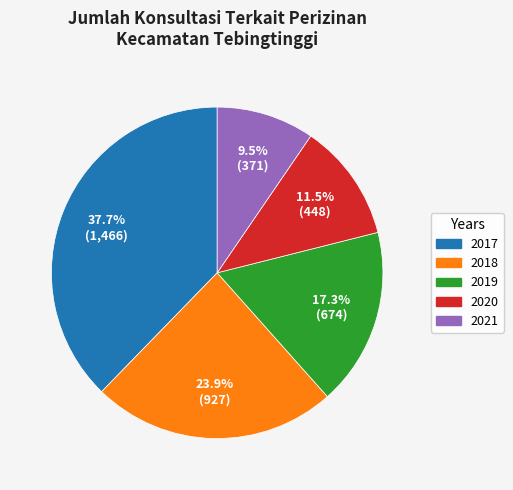

How many slices are in this pie chart?

5